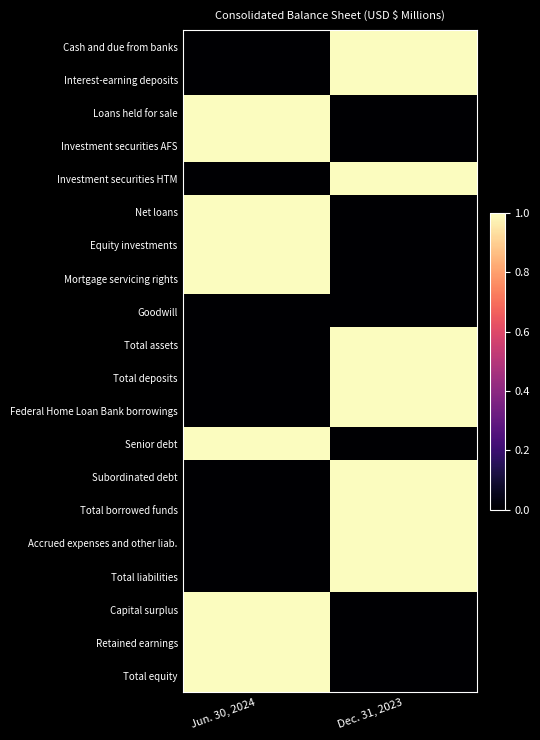

At how many categories does at least one series exceed 0?

2